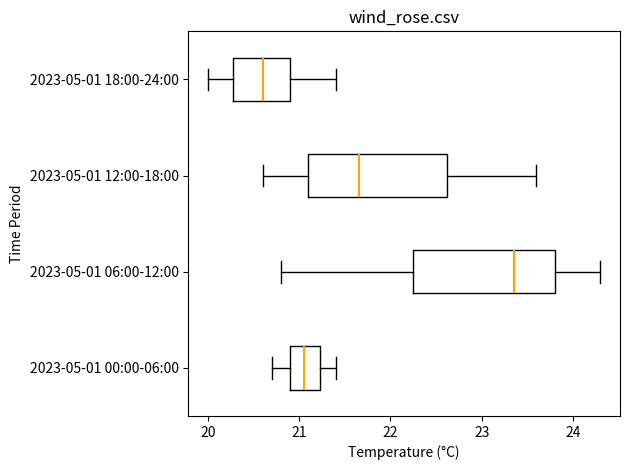

Which box's median line is the furthest to the right?

2023-05-01 06:00-12:00